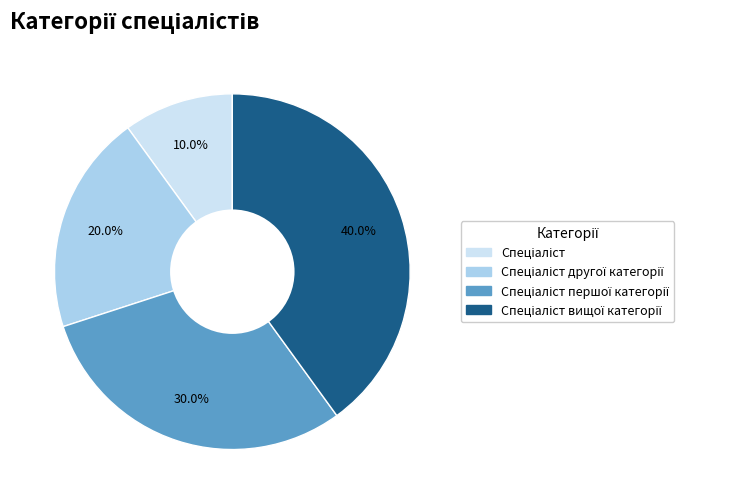

To the nearest percent, what is the average slice percentage?

25%